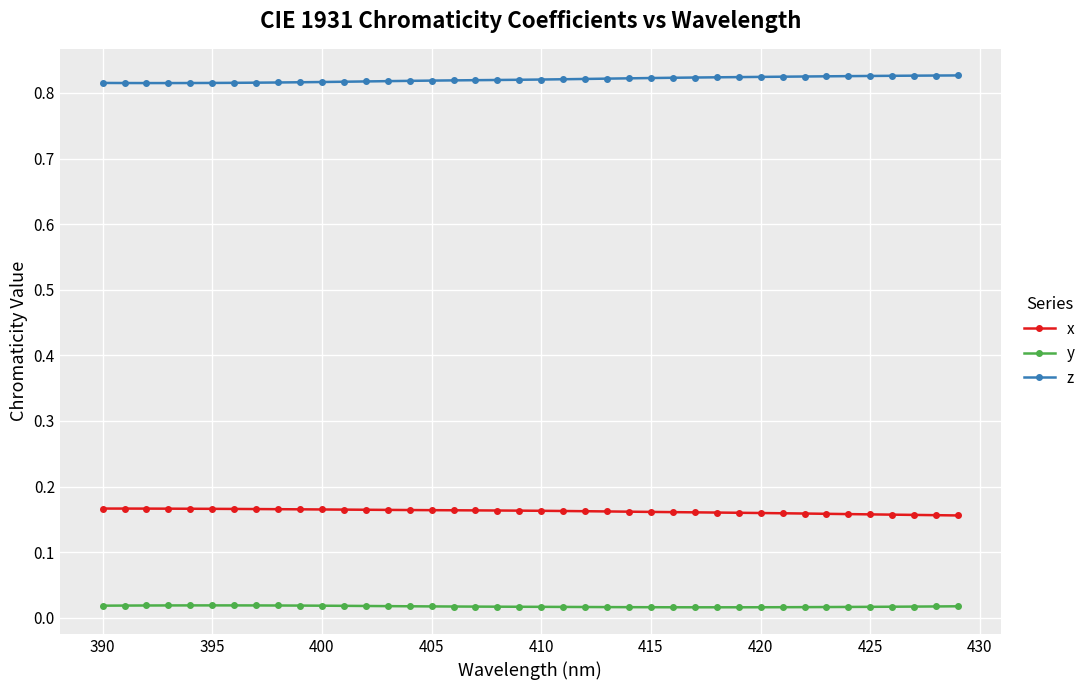

Count the x values in the range 0 to 1.

40